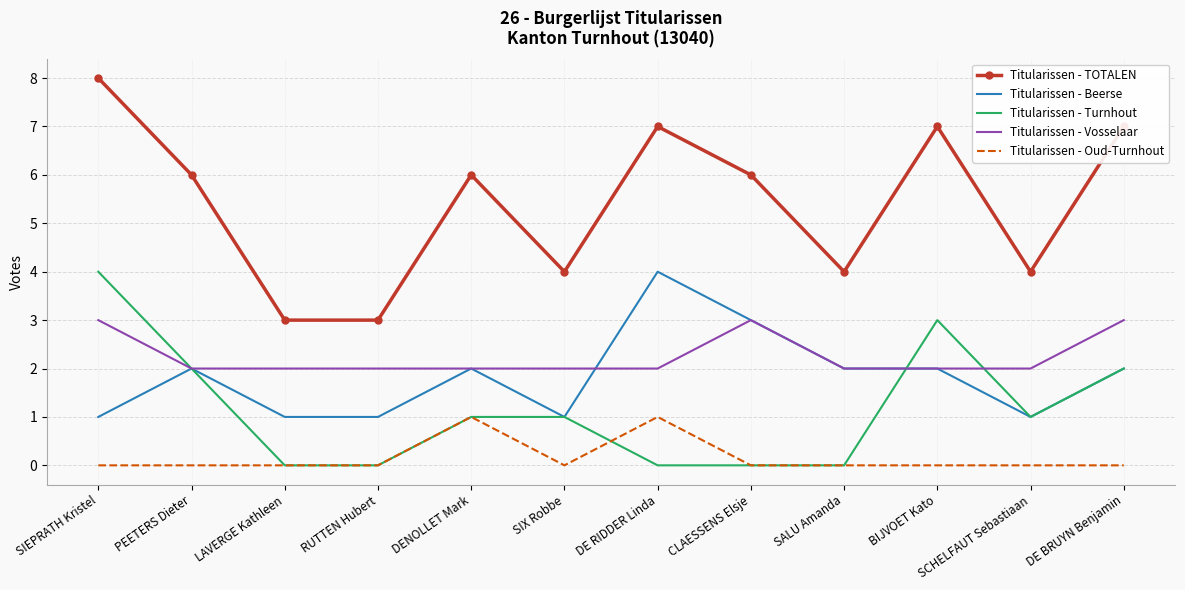

What is the difference between the maximum and minimum values in the Titularissen - Vosselaar series?

1